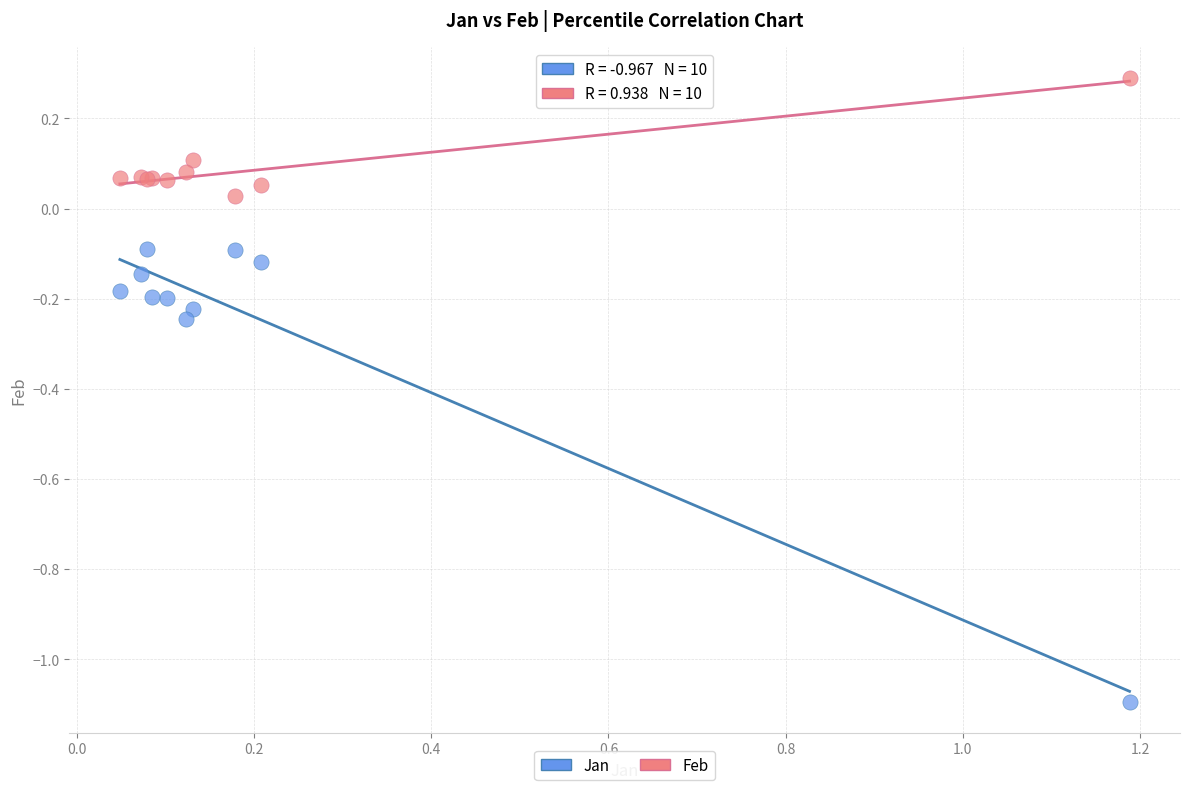

What are all the series names shown in the legend?

Jan, Feb